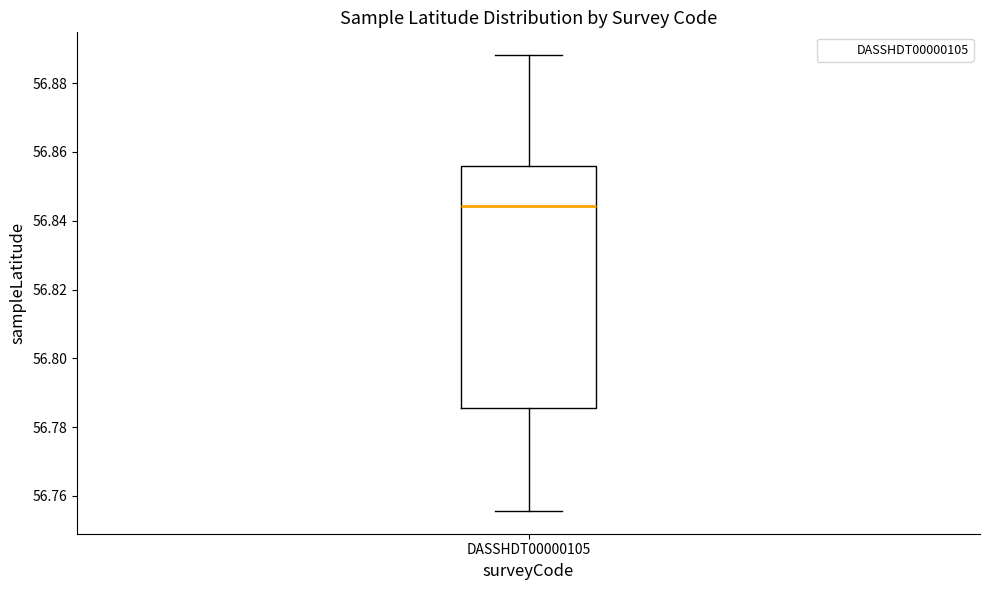

Read this box plot against the y-axis: the position of the median line, the range covered by the box, and the ends of both whiskers. The values are not printed on the chart, so give them approximately, as read against the axis.

median 56.844, box 56.786 to 56.856, whiskers 56.756 to 56.888